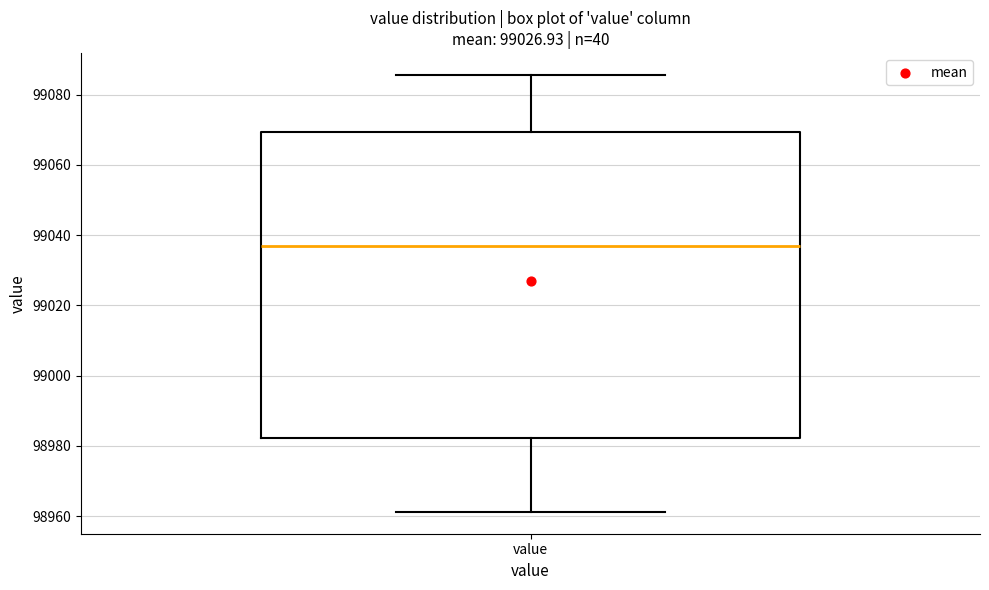

Transcribe this box plot: give where the median line is, the range the box spans, and where the two whiskers end, as read against the y-axis. The values are not printed on the chart, so give them approximately, as read against the axis.

median 99038, box 98982 to 99070, whiskers 98962 to 99086